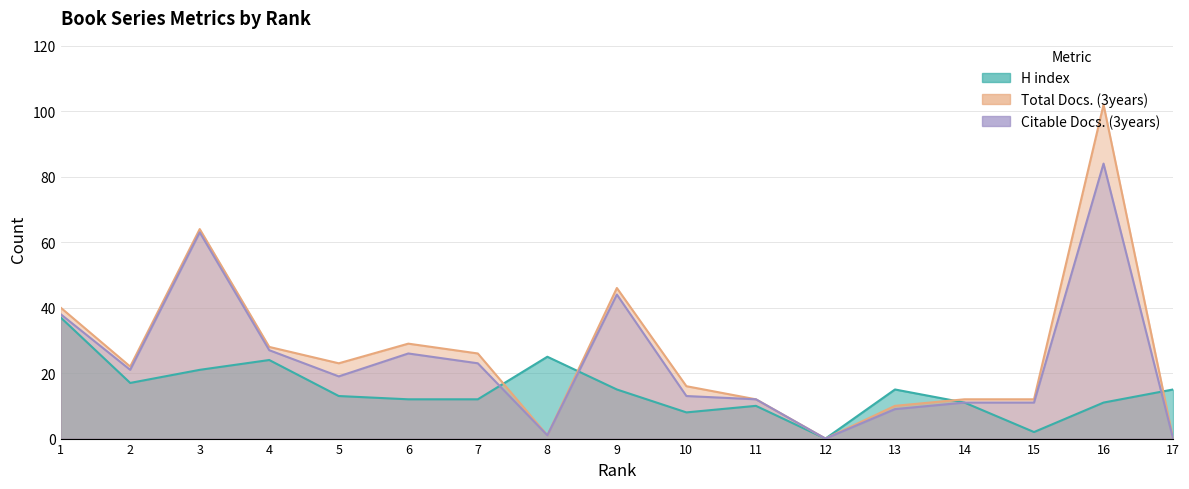

What is the sum of all Total Docs. (3years) values?

443